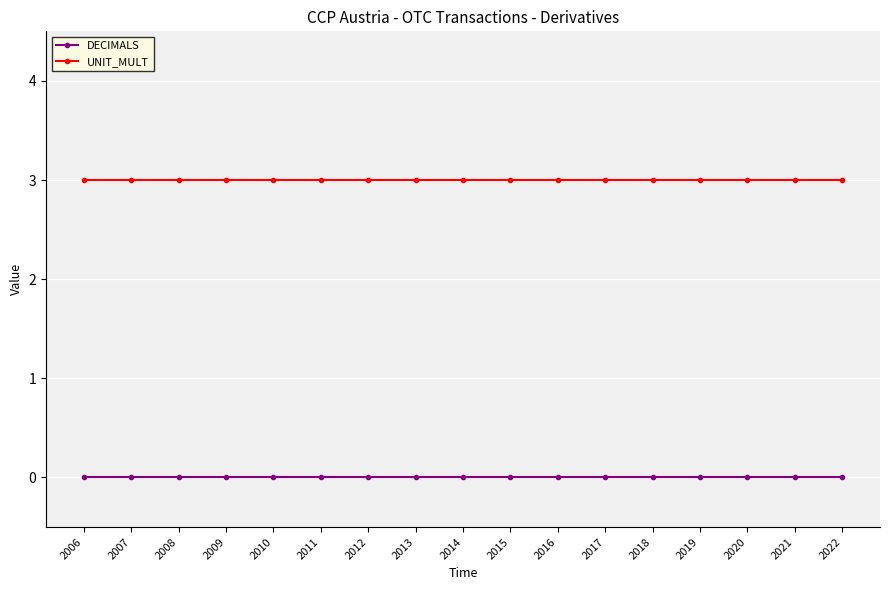

True or false: UNIT_MULT has a value of 2 at 2018.

False